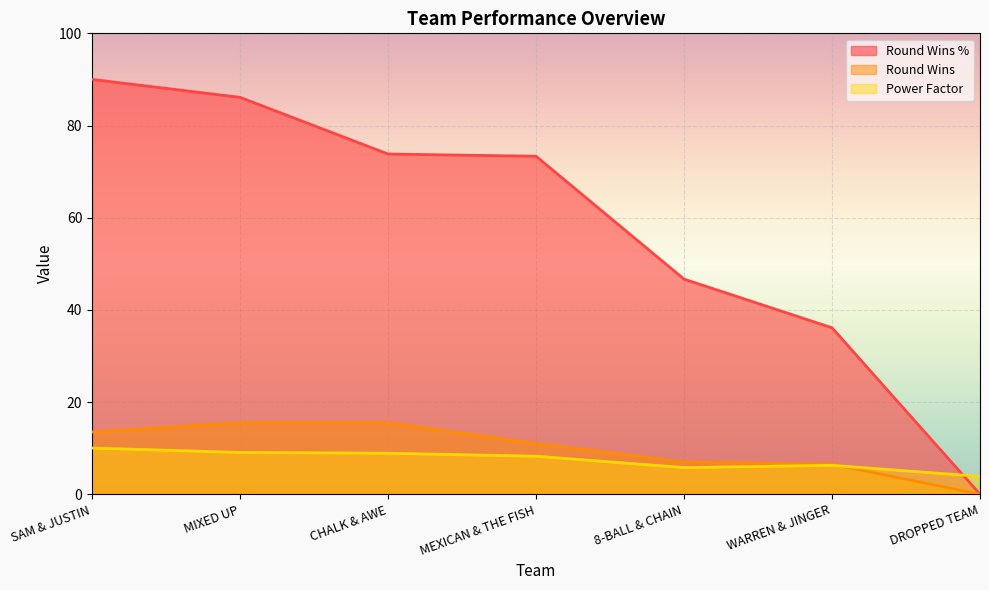

Rank the series at MIXED UP from highest to lowest value.

Round Wins %, Round Wins, Power Factor